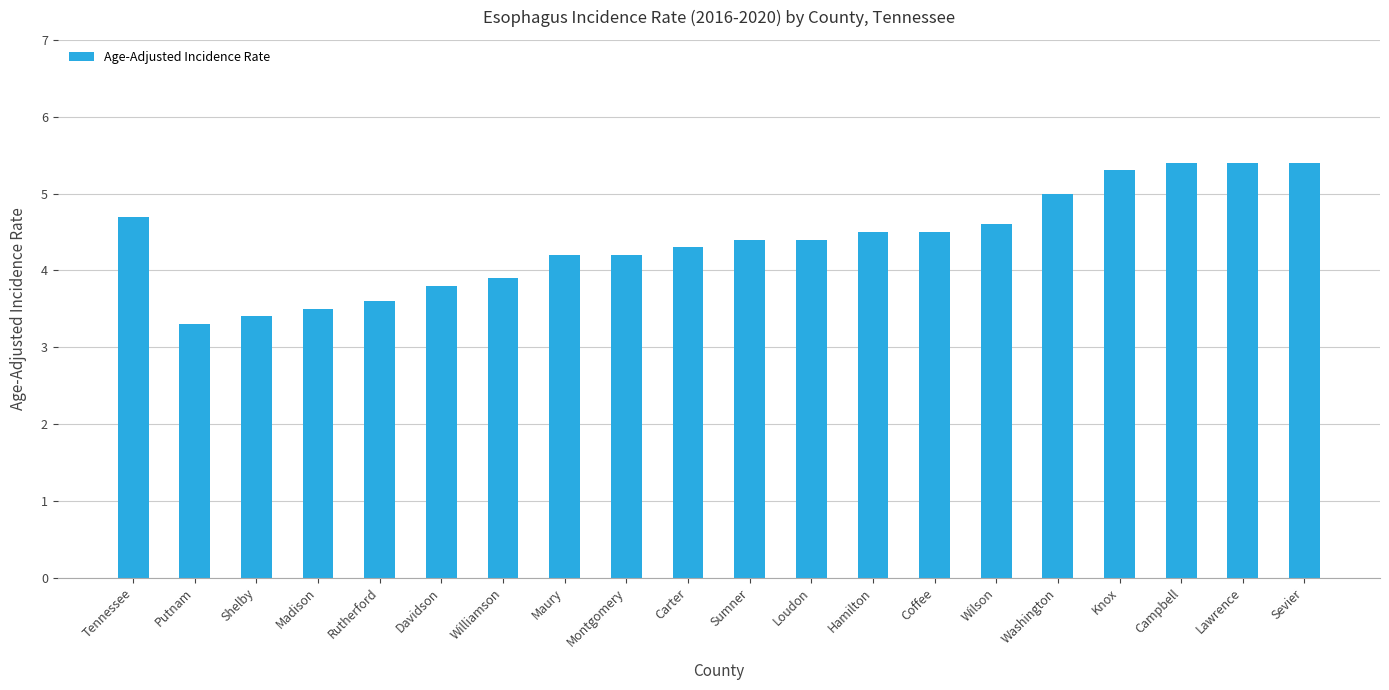

Which category has the lowest value across all series?

Putnam